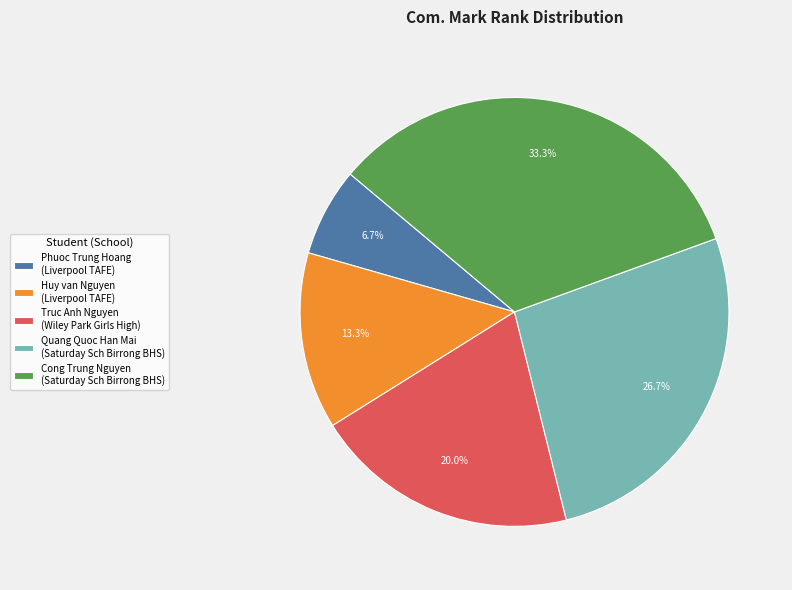

To the nearest percent, what is the average slice percentage?

20%